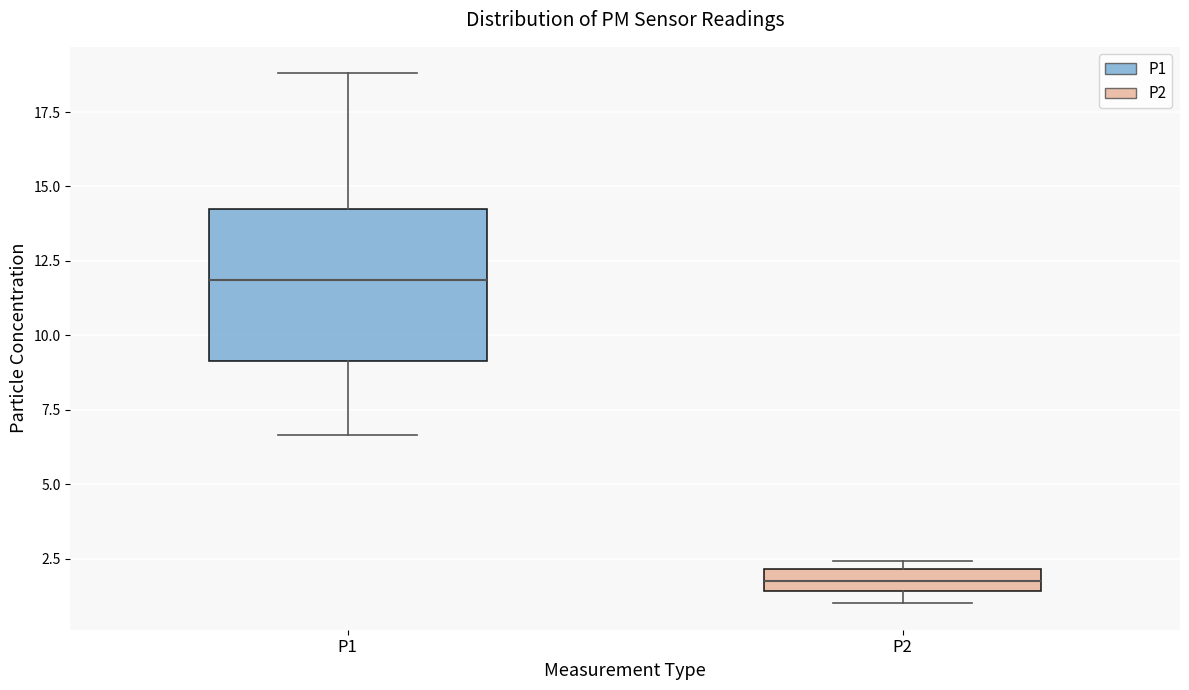

Comparing the boxes themselves (not the whiskers), which one is the tallest?

P1